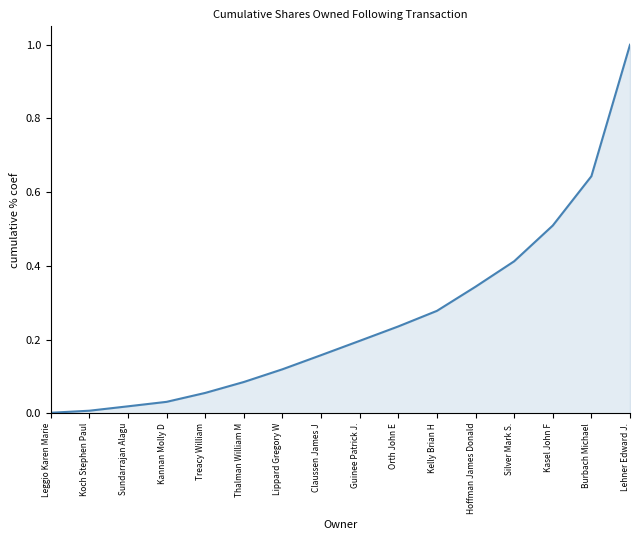

What is the greatest value displayed?

1.0